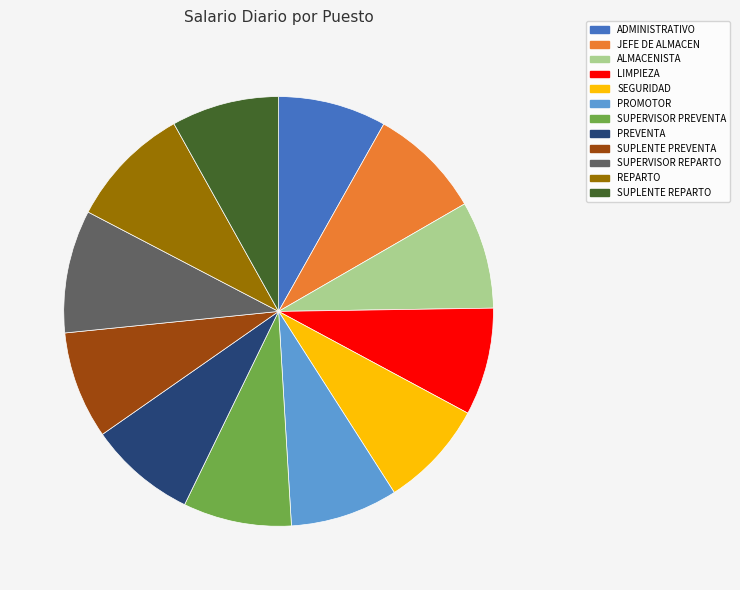

Does PREVENTA represent more than half of the total?

No